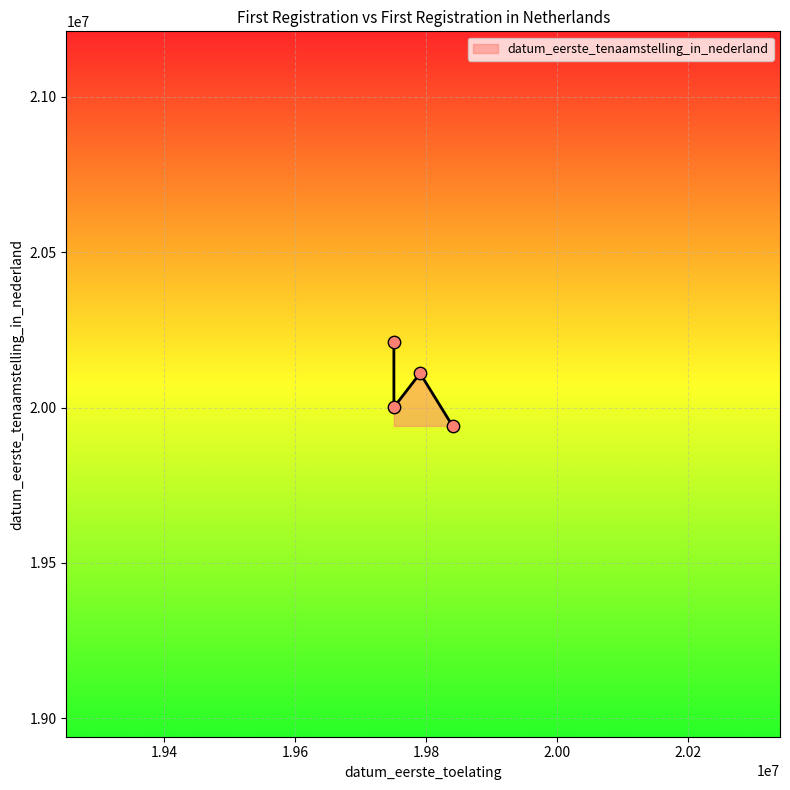

True or false: the data has more than 1 interior local peaks.

False